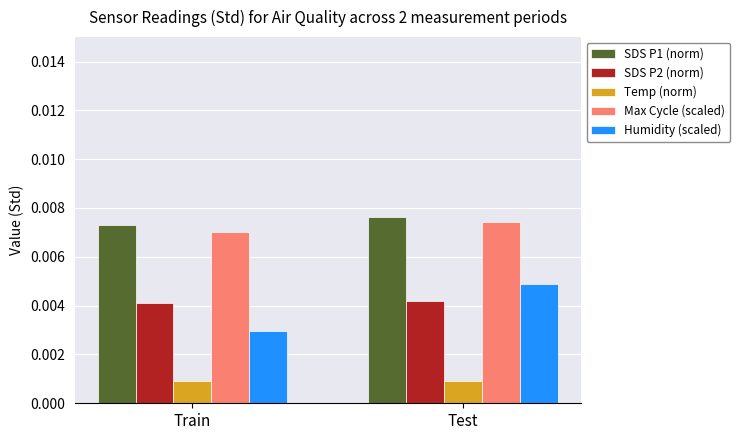

Count the number of data series in this chart.

5